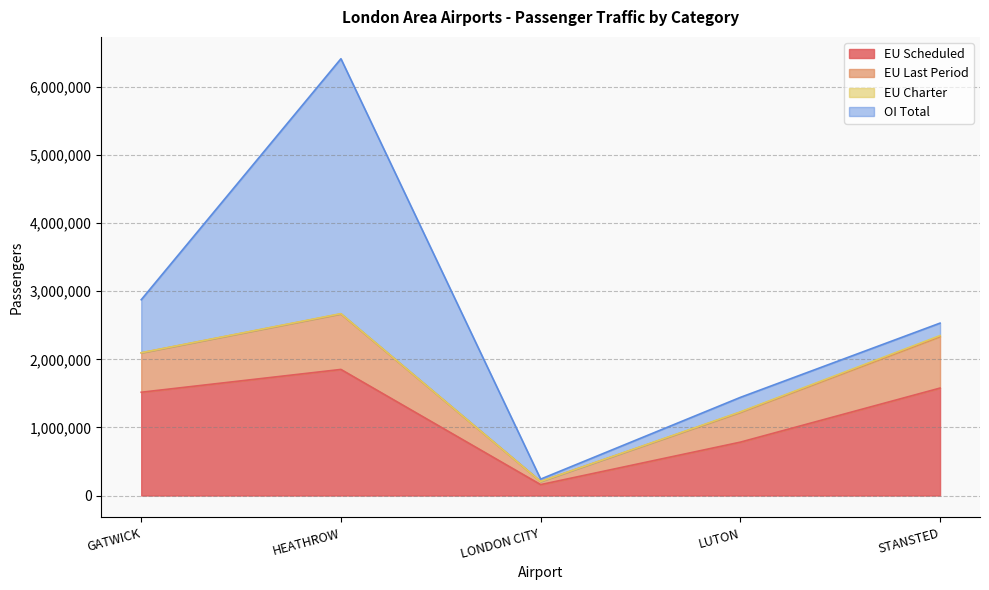

True or false: EU Scheduled has a value of 1577673 at STANSTED.

True